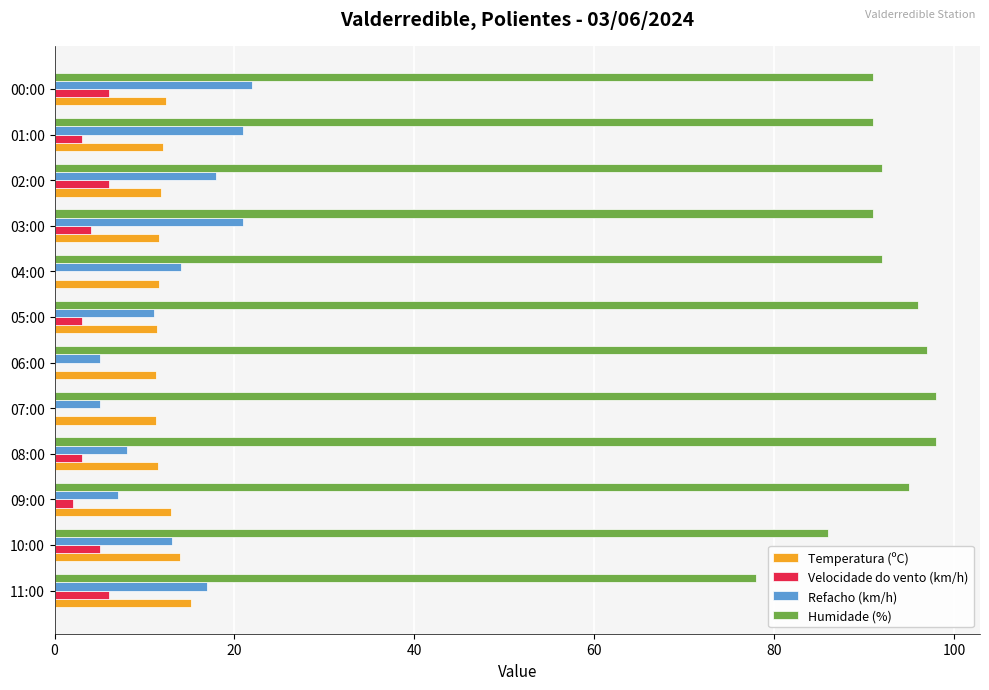

Is it true that Refacho (km/h) equals 13.0 at 10:00?

True